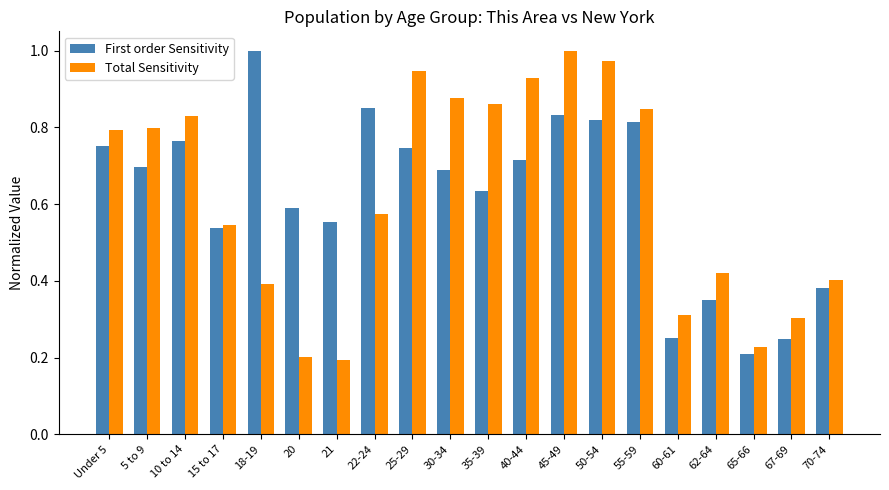

The value of Total Sensitivity at 60-61 is 0.2. True or false?

False